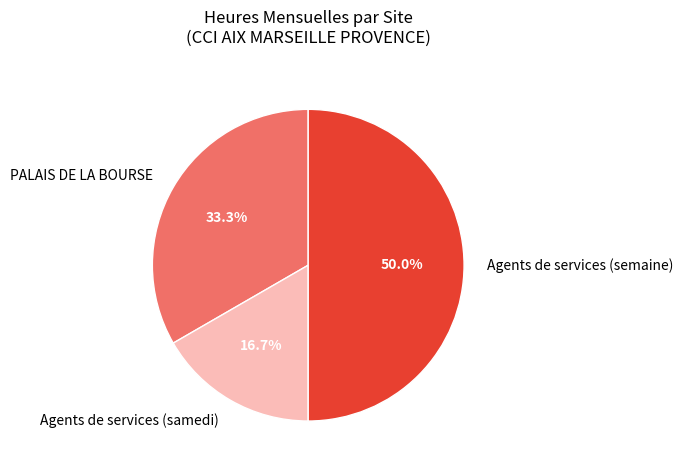

True or false: PALAIS DE LA BOURSE accounts for 33% of the total.

True